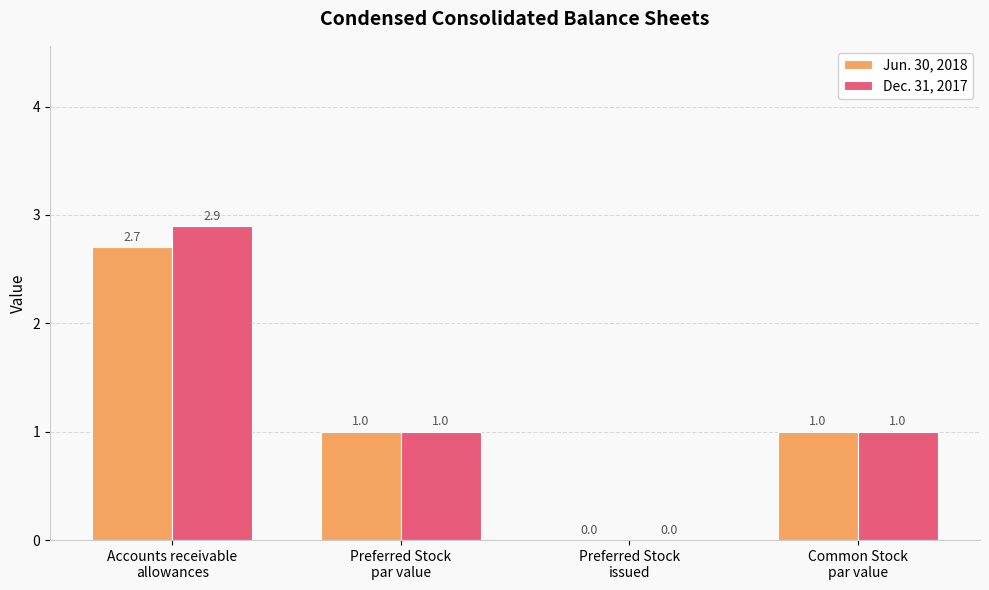

What is the sum of all Jun. 30, 2018 values?

4.7